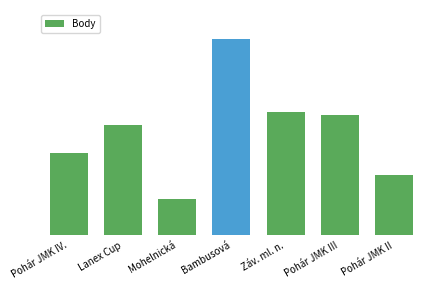

Between Mohelnická and Pohár JMK II, which is larger?

Pohár JMK II